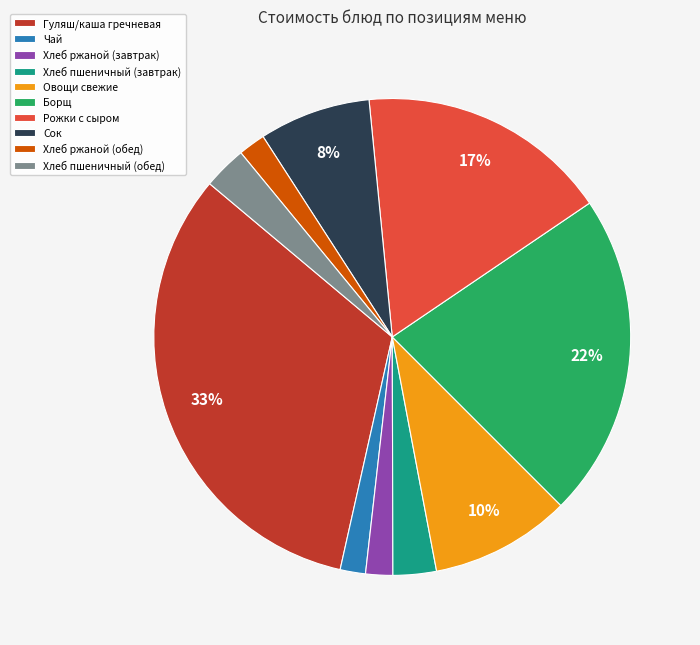

To the nearest percent, what is the difference between the Хлеб ржаной (завтрак) and Овощи свежие slice percentages?

8%